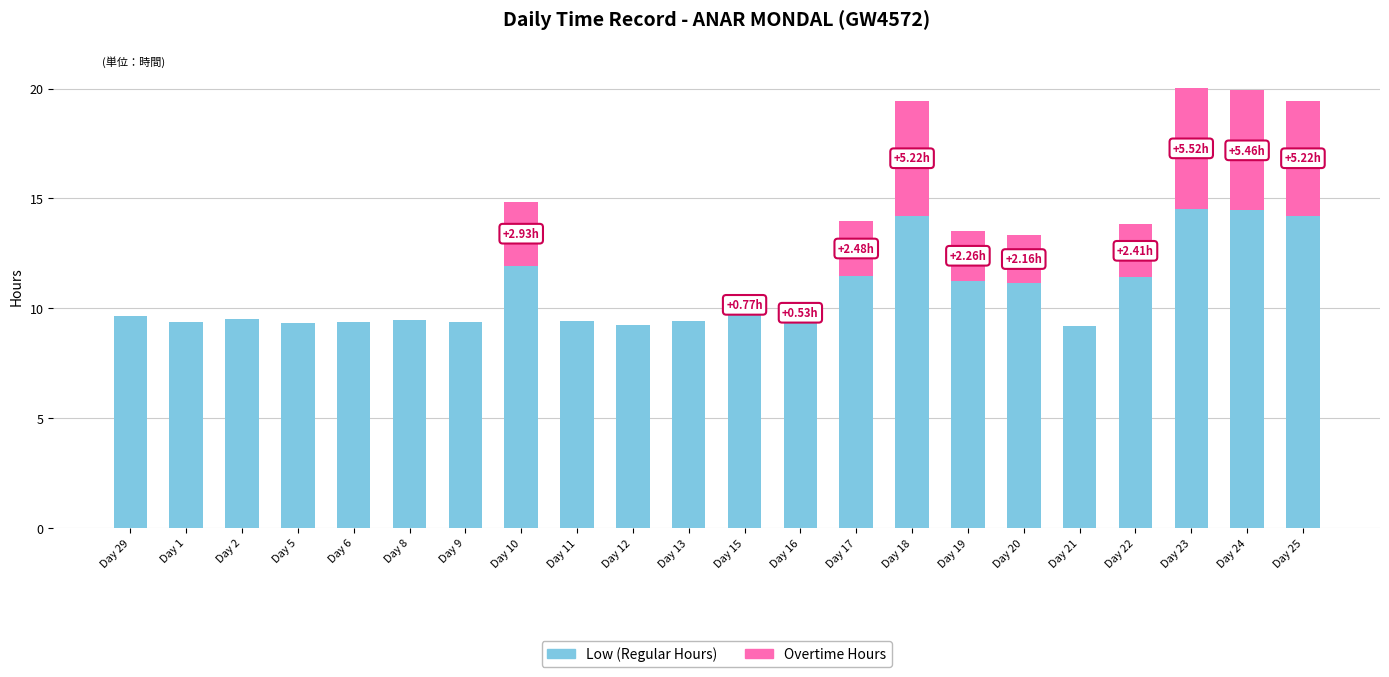

Count the number of categories in the chart.

22